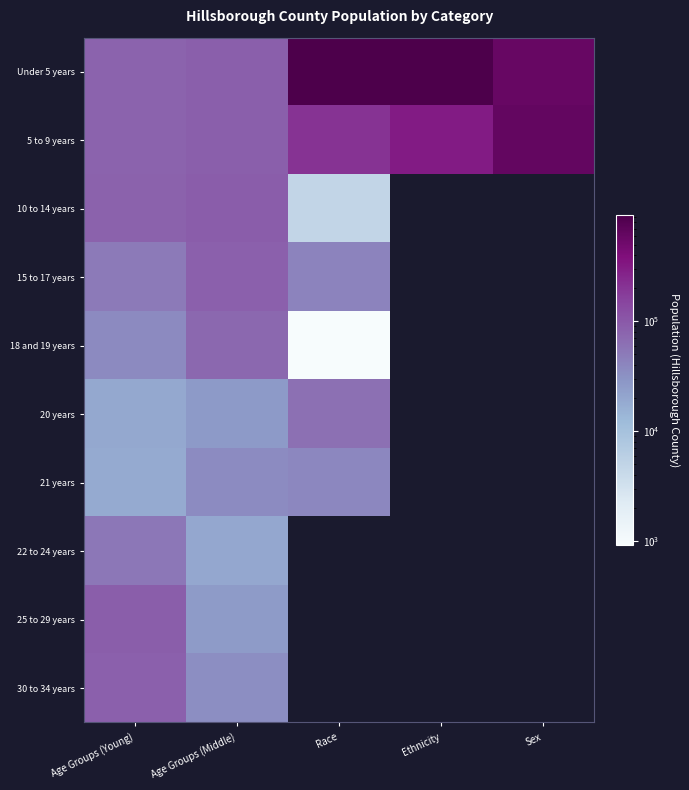

What is the difference between the highest and lowest values at Age Groups (Middle)?

73086.0